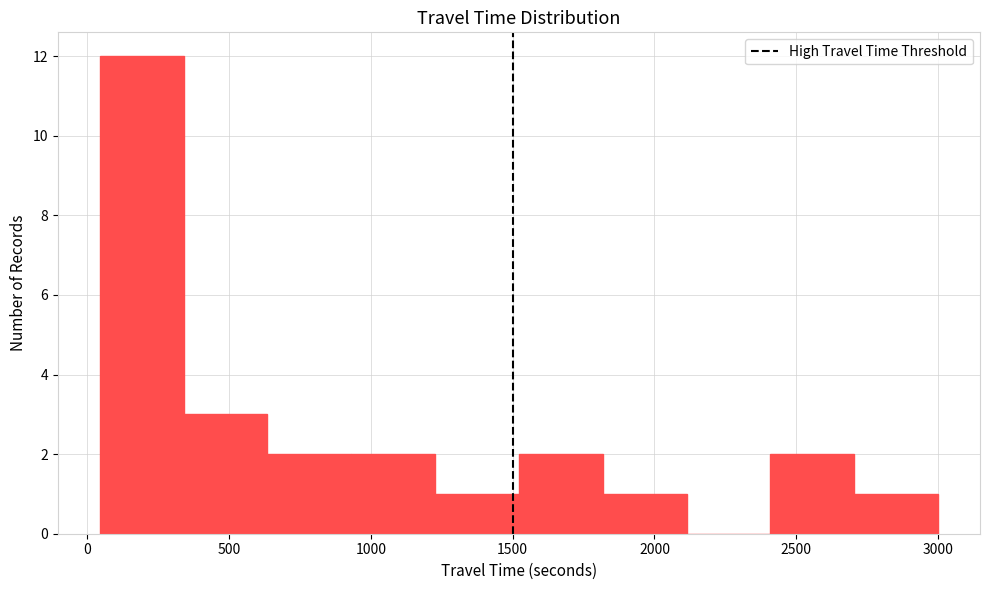

Reading left to right, transcribe this chart: for each bar, give the range it covers on the x-axis and its height. Neither the bar edges nor the heights are printed on the chart, so give them approximately, as read against the axes.

50 to 350: 12
350 to 650: 3
650 to 950: 2
950 to 1250: 2
1250 to 1500: 1
1500 to 1800: 2
1800 to 2100: 1
2100 to 2400: 0
2400 to 2700: 2
2700 to 3000: 1